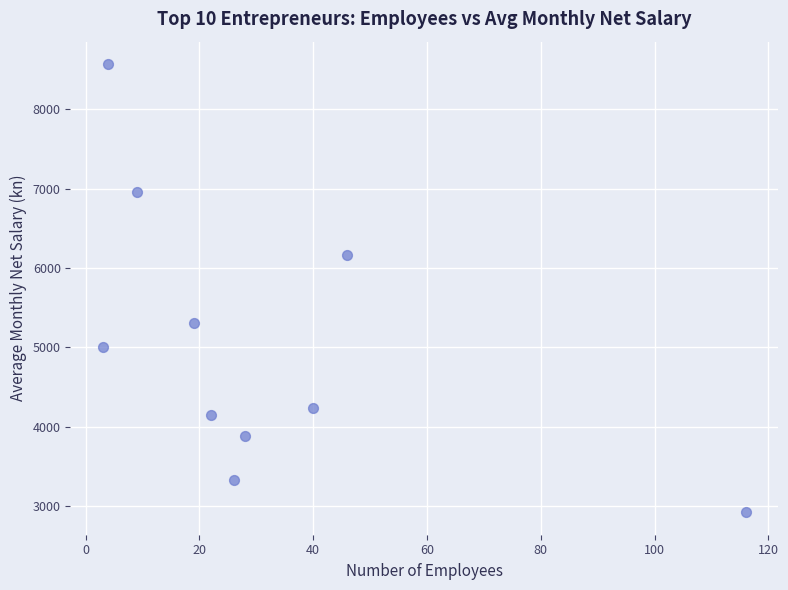

What is the average X value?

31.3